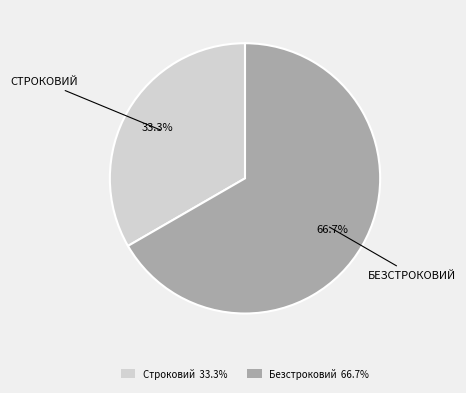

The Безстроковий slice represents 67% of the pie. True or false?

True